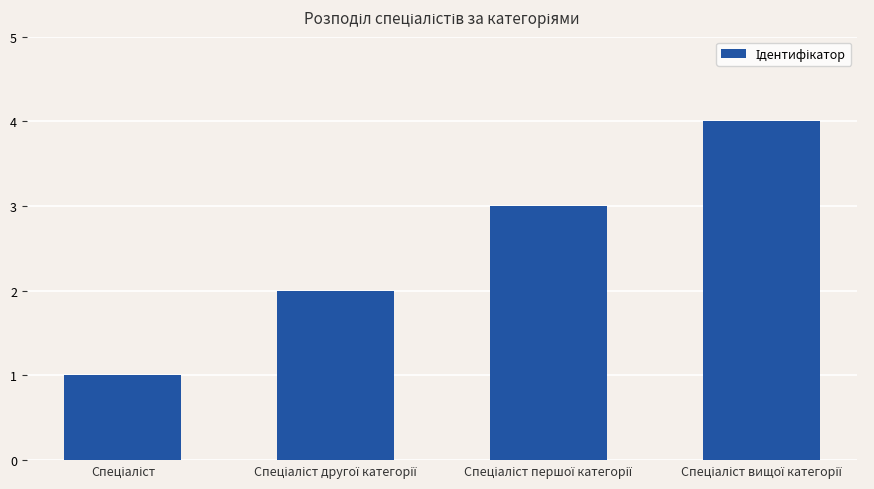

What is the maximum value shown in the chart?

4